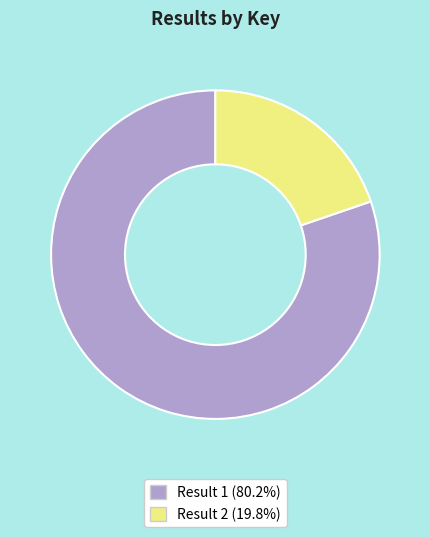

How many segments does this pie chart have?

2